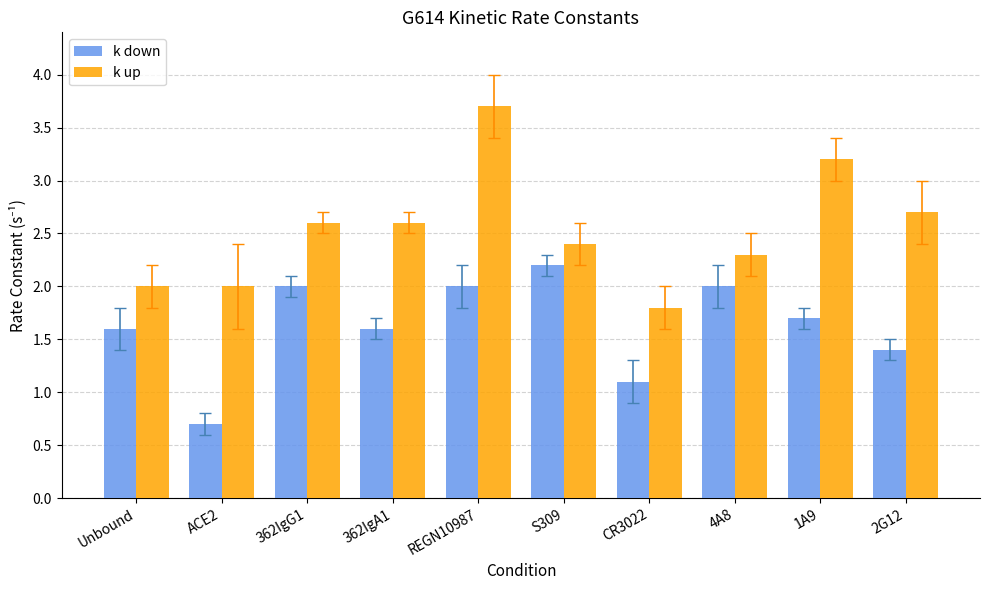

What is the value of the k up bar at the 4th from the left?

2.6